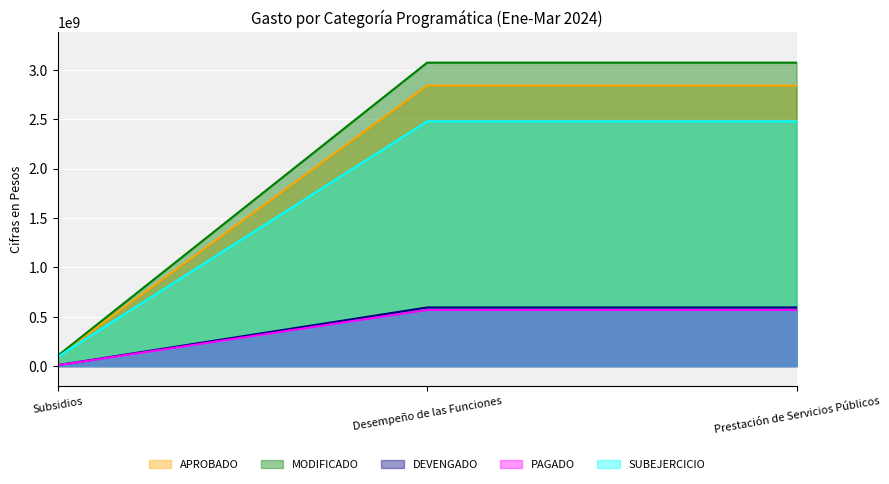

What is the sum of all APROBADO values?

5785208139